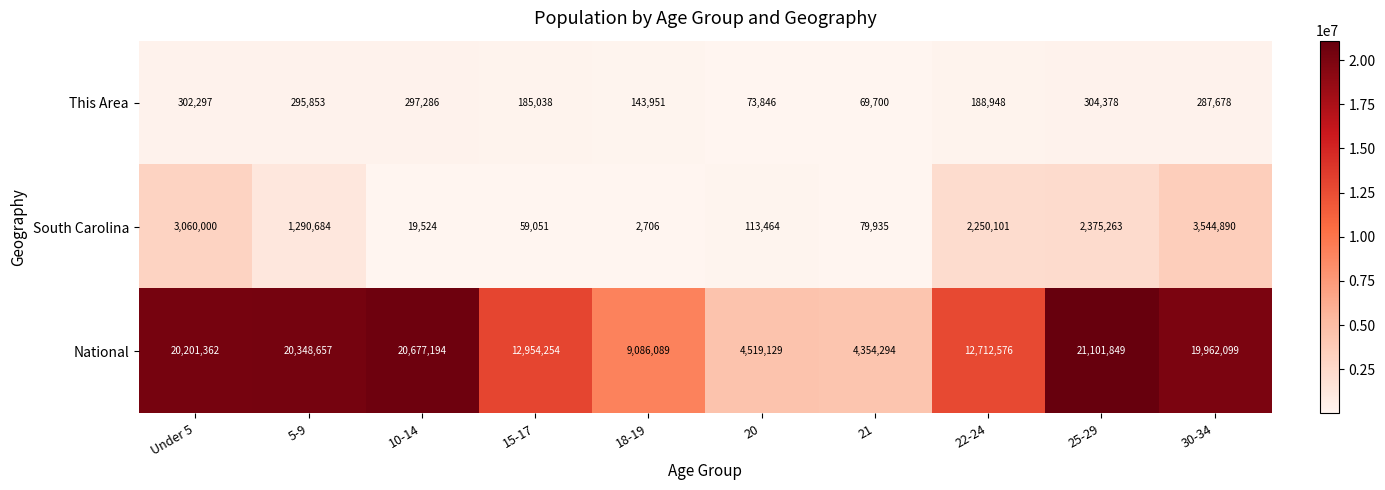

At which label does South Carolina first exceed 1290684?

Under 5